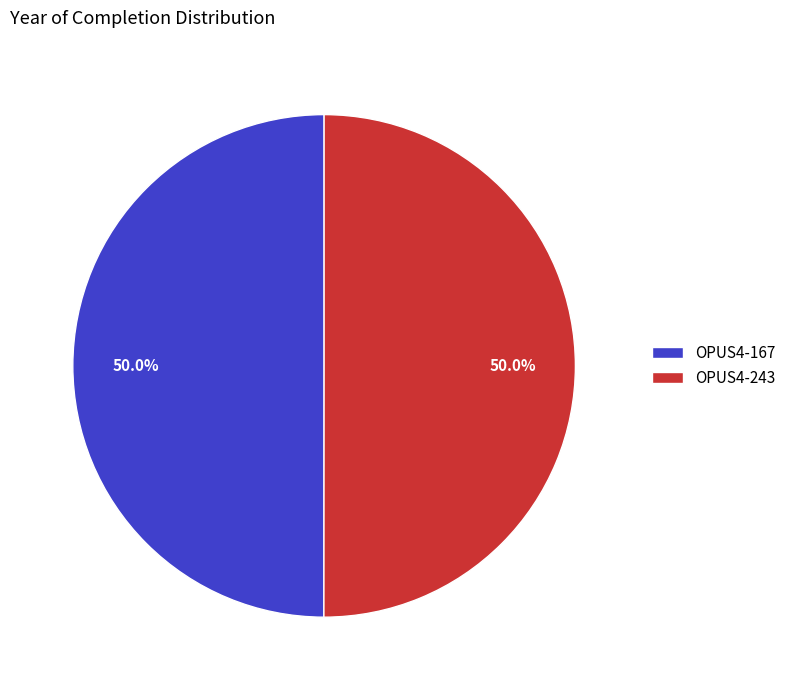

To the nearest percent, what is the combined percentage of OPUS4-167 and OPUS4-243?

100%